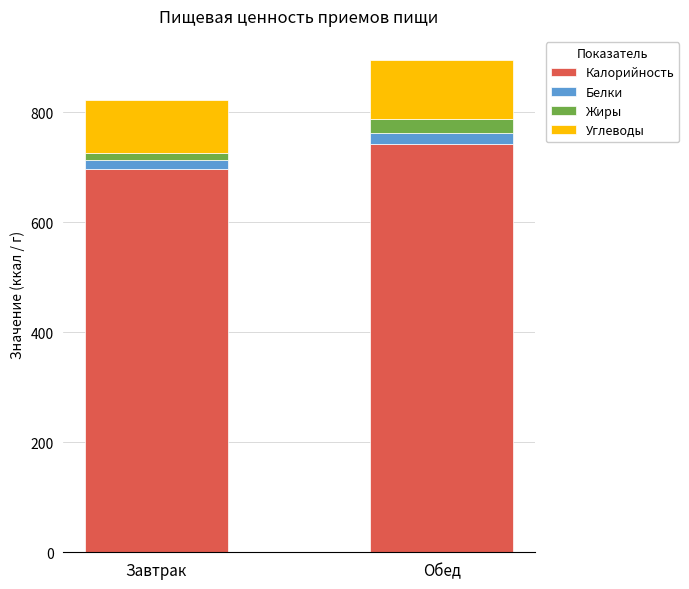

Reading left to right, list the values for the Калорийность series.

697.0	742.1